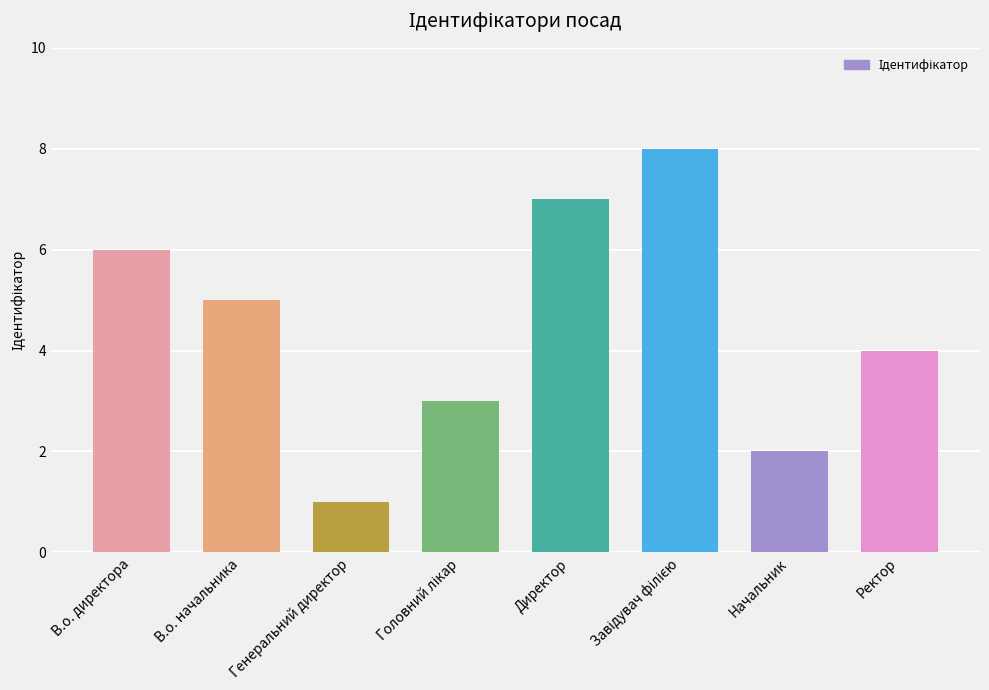

Which has a higher value, В.о. начальника or Ректор?

В.о. начальника